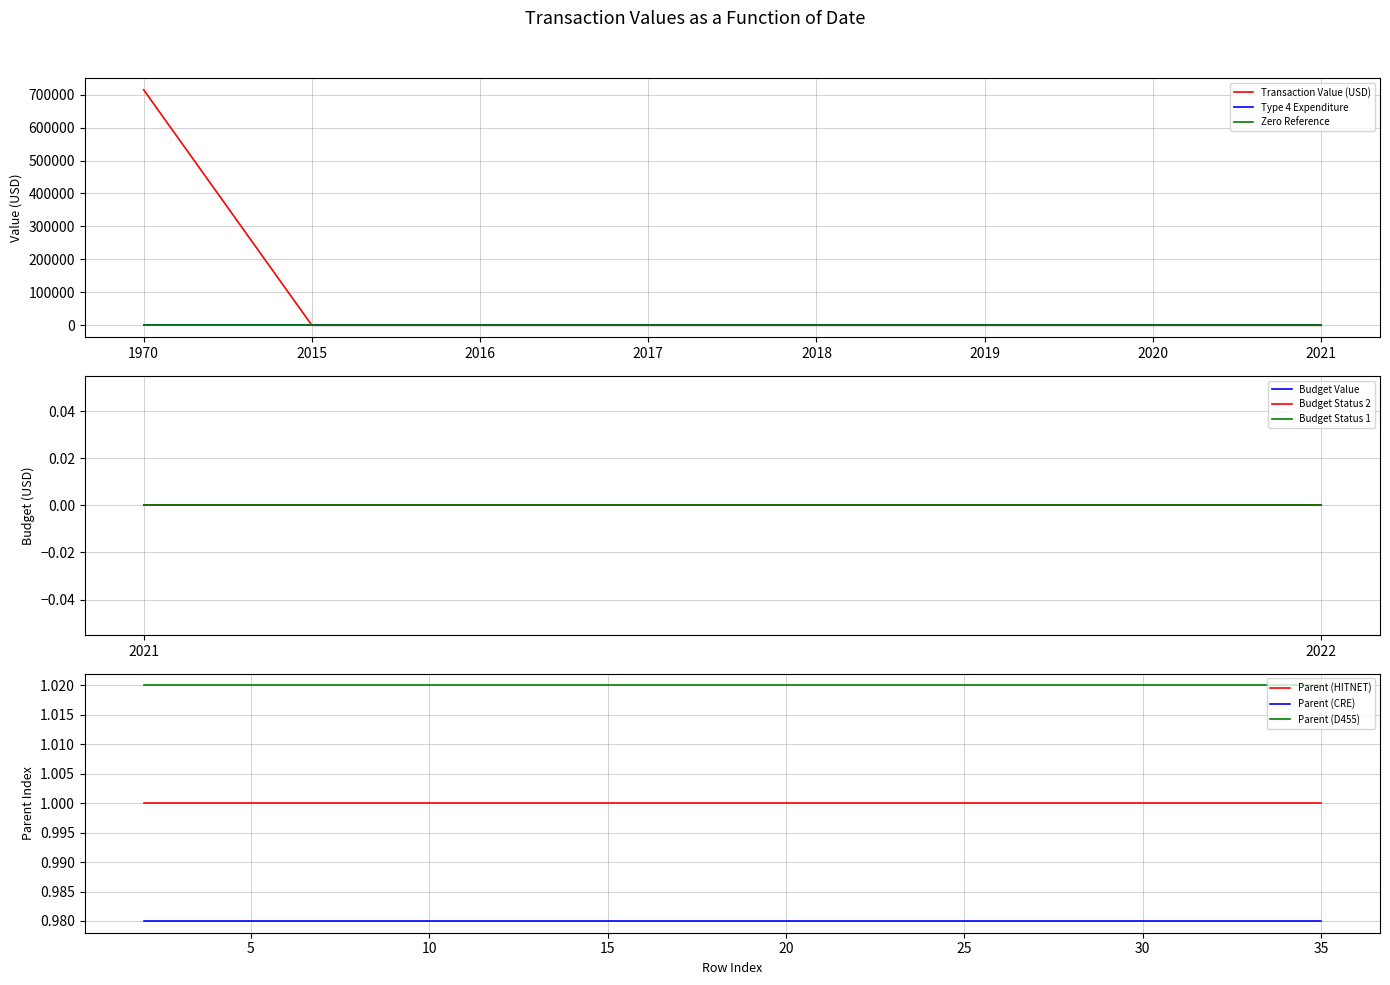

The value of Parent Index at 2016-12-31 is 1. True or false?

False